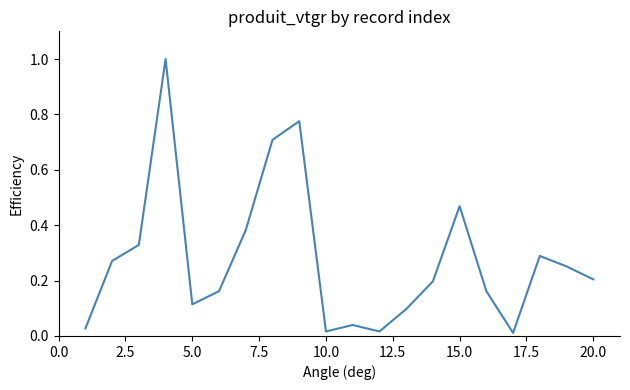

What is the maximum value shown in the chart?

1.0